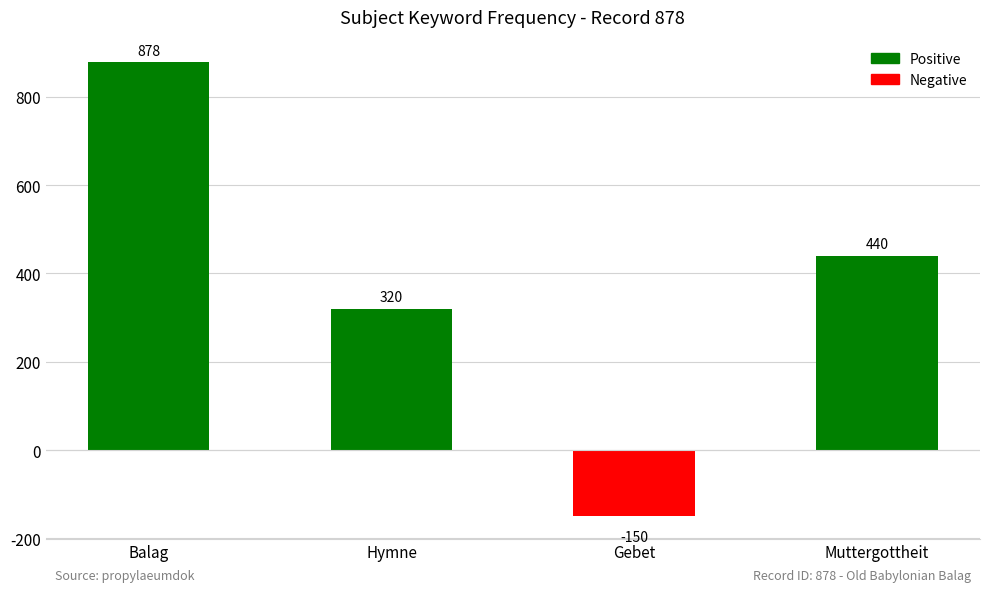

What is the sum of the values at Balag and Muttergottheit?

1318